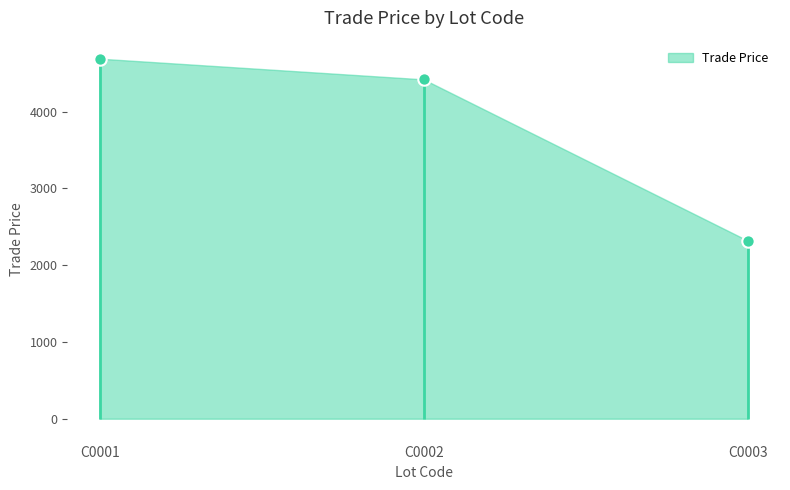

What is the ratio of the value at C0001 to the value at C0002?

1.1